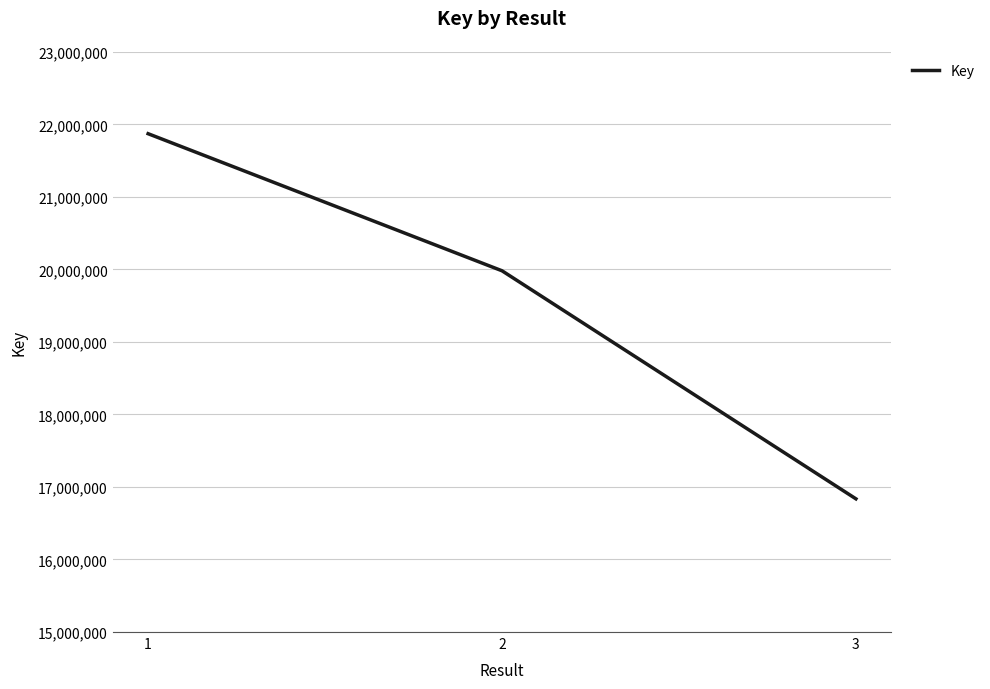

The value at 3 is 16836394. True or false?

True